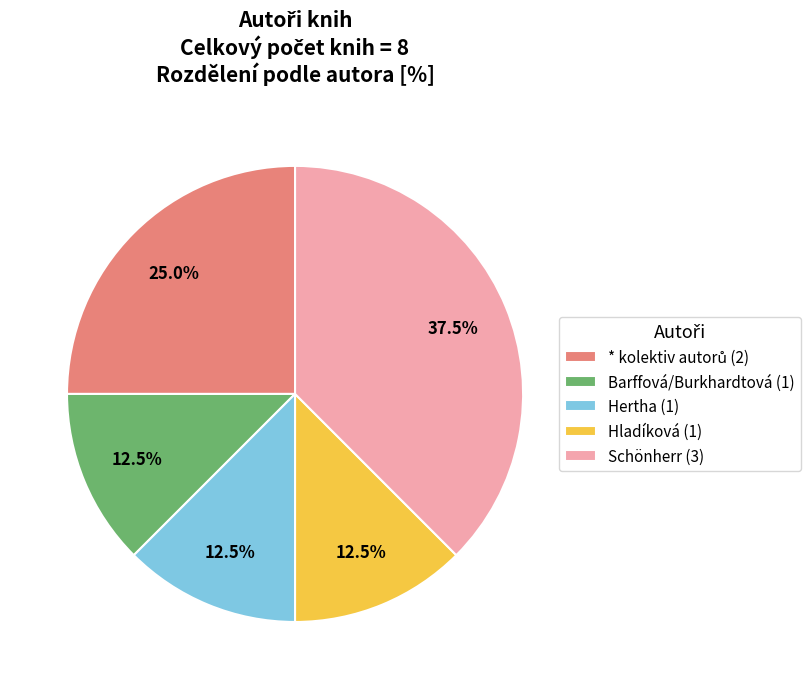

Does Hertha (1) represent more than half of the total?

No